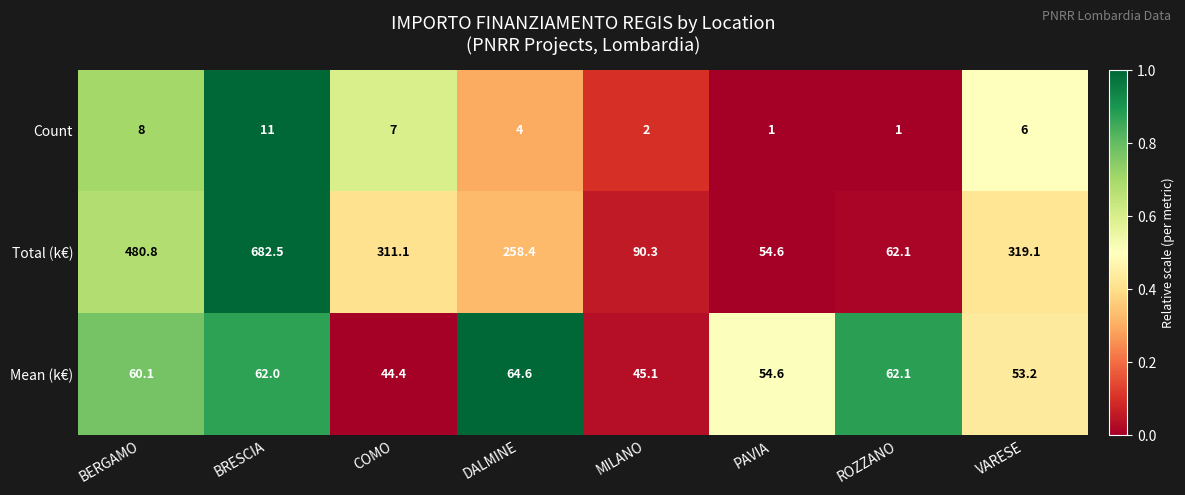

Reading right to left, what are all the values shown in this chart?

Count: VARESE=6.0	ROZZANO=1.0	PAVIA=1.0	MILANO=2.0	DALMINE=4.0	COMO=7.0	BRESCIA=11.0	BERGAMO=8.0
Total (k€): VARESE=319.1	ROZZANO=62.1	PAVIA=54.6	MILANO=90.3	DALMINE=258.4	COMO=311.1	BRESCIA=682.5	BERGAMO=480.8
Mean (k€): VARESE=53.2	ROZZANO=62.1	PAVIA=54.6	MILANO=45.1	DALMINE=64.6	COMO=44.4	BRESCIA=62.0	BERGAMO=60.1